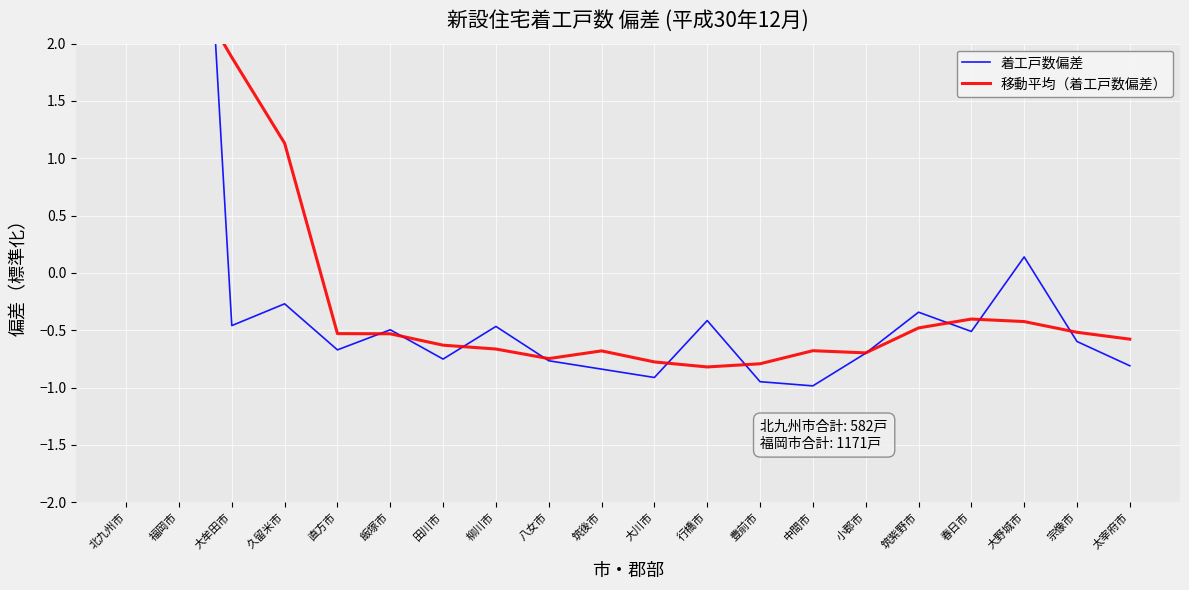

At which label is 移動平均（着工戸数偏差） closest to 1?

久留米市